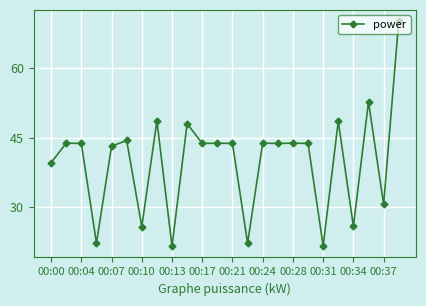

What is the minimum value shown in the chart?

21.6